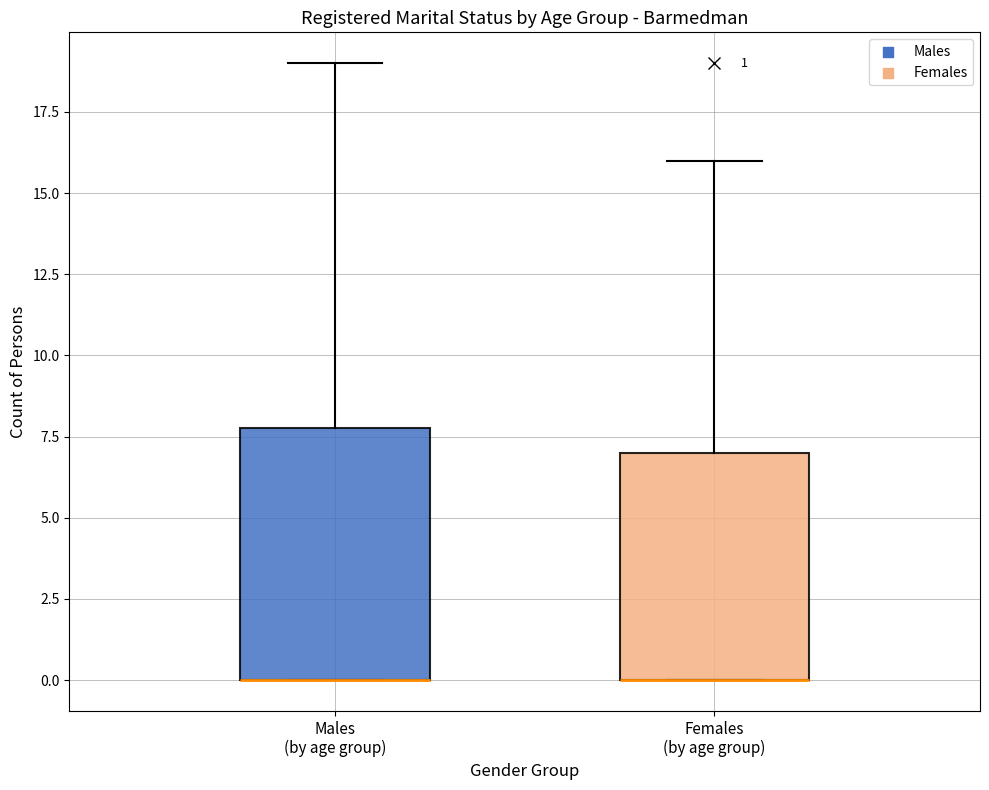

Comparing the boxes themselves (not the whiskers), which one is the tallest?

Males (by age group)